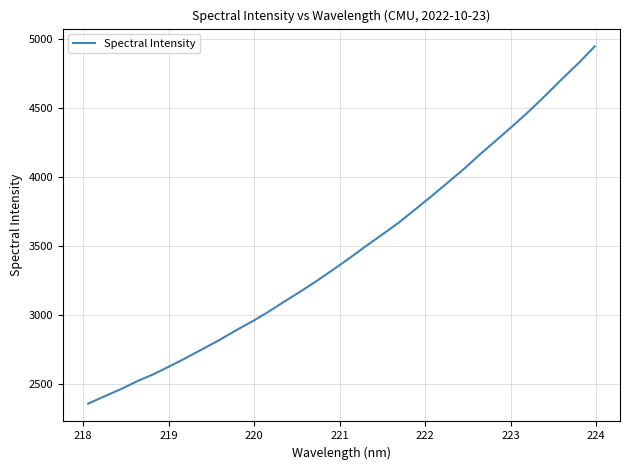

What is the difference between the maximum and minimum values?

2590.1